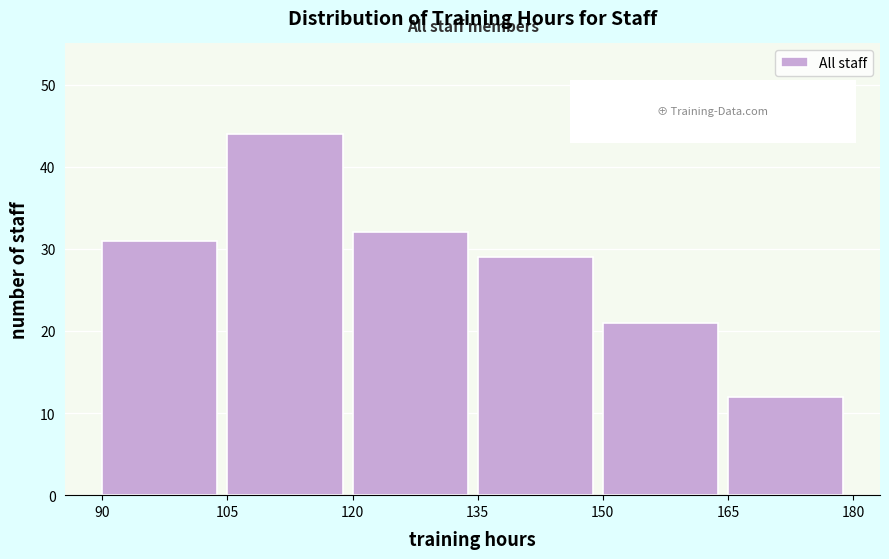

Reading left to right, list every bar in this chart as the range it spans on the x-axis followed by its height. The values are not printed on the chart, so give them approximately, as read against the axis.

90 to 105: 31
105 to 120: 44
120 to 135: 32
135 to 150: 29
150 to 165: 21
165 to 180: 12